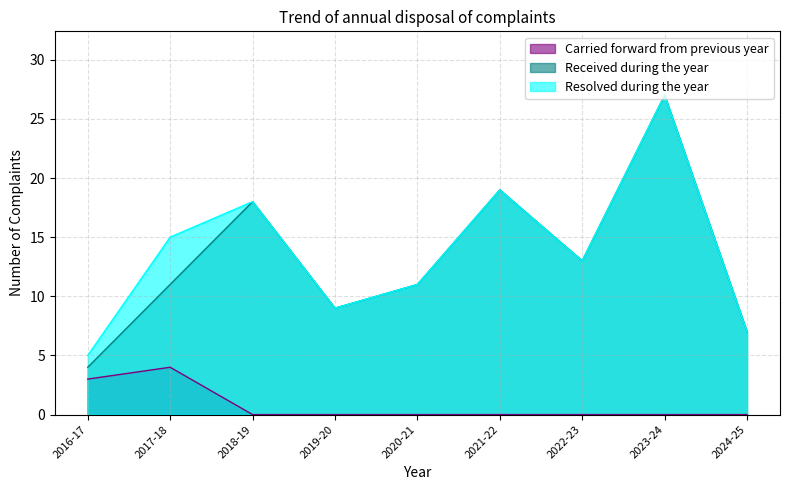

What is the label of the 8th point from the right?

2017-18